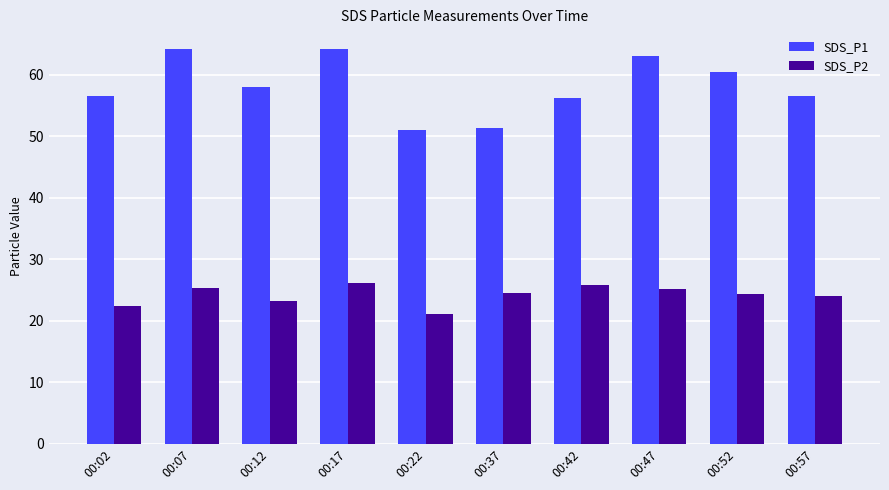

Rank the series at 00:52 from lowest to highest value.

SDS_P2, SDS_P1